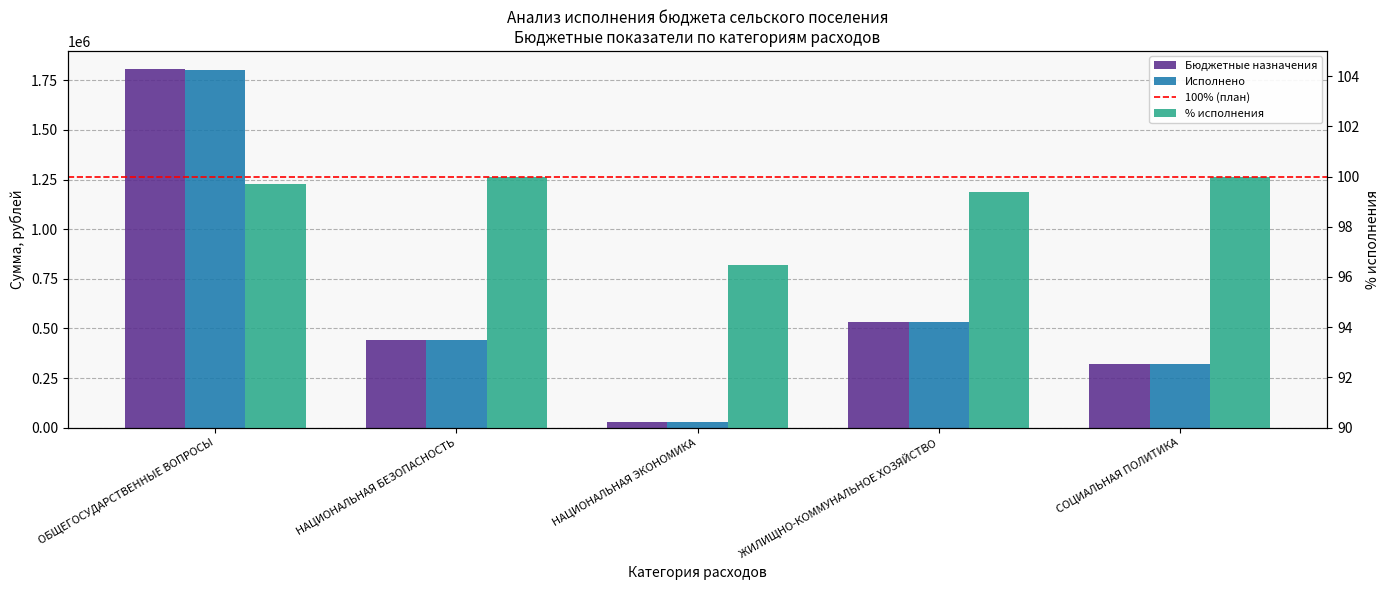

How many series are shown in this chart?

3